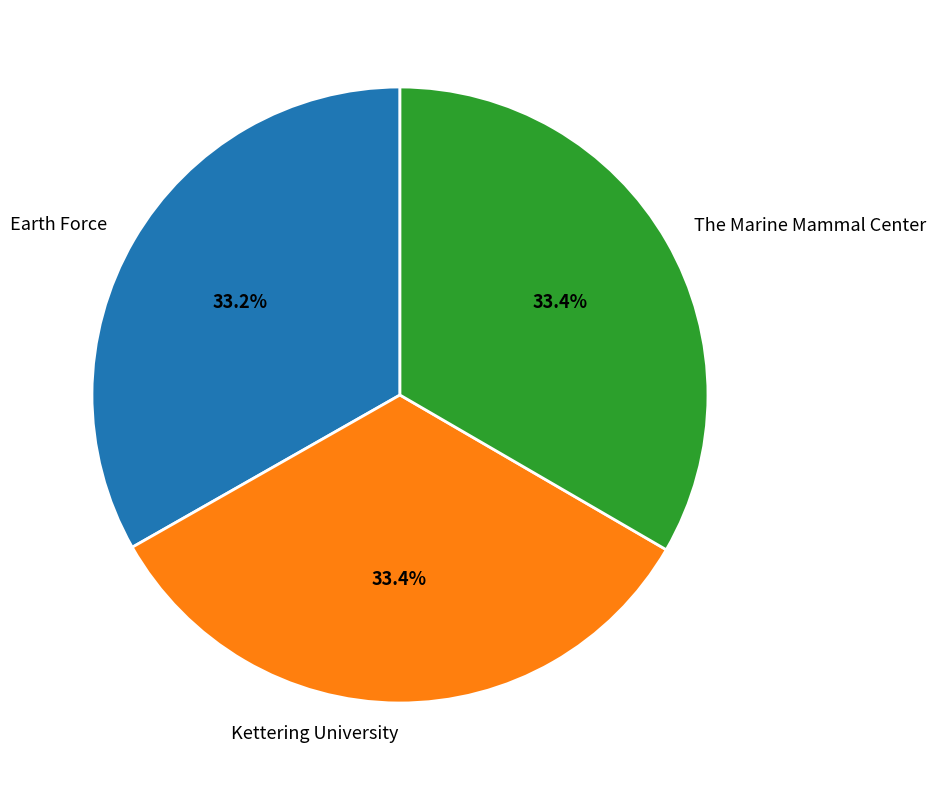

Combined, do Earth Force and The Marine Mammal Center account for over 50%?

Yes